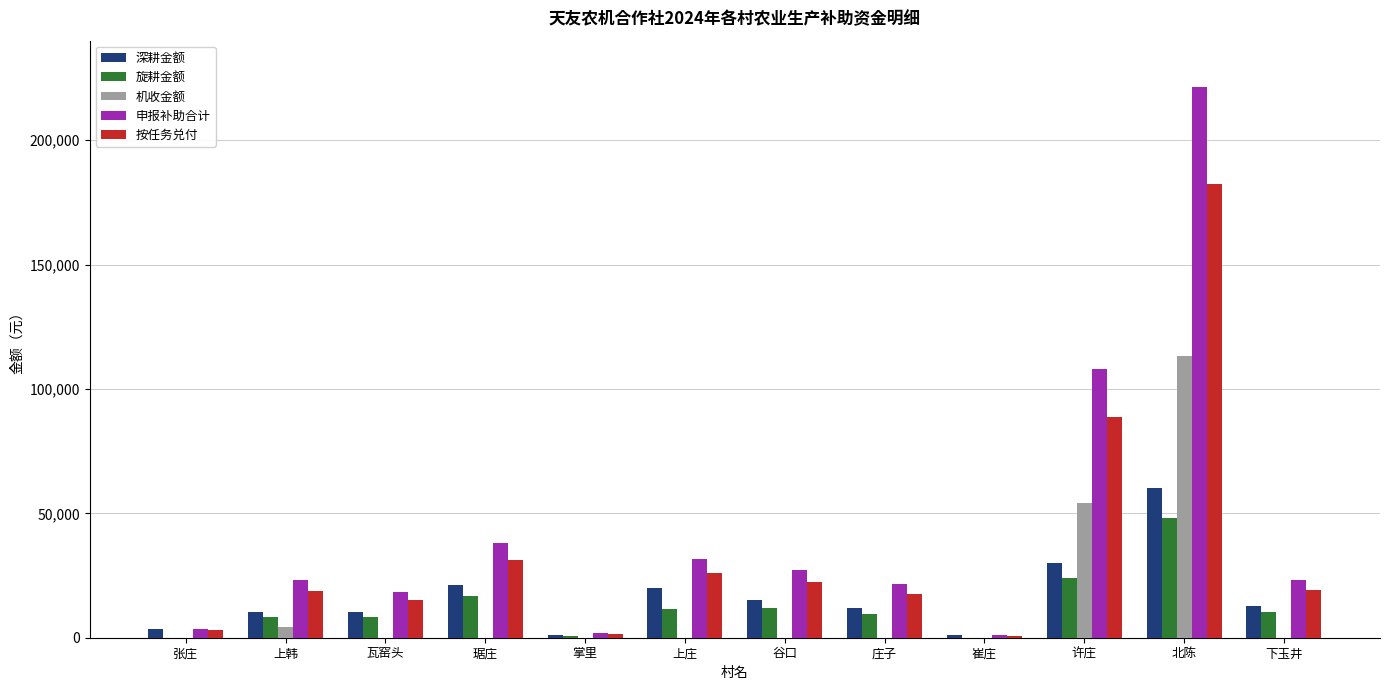

Is the value of 旋耕金额 at 下玉井 greater than the value of 机收金额 at 琚庄?

Yes